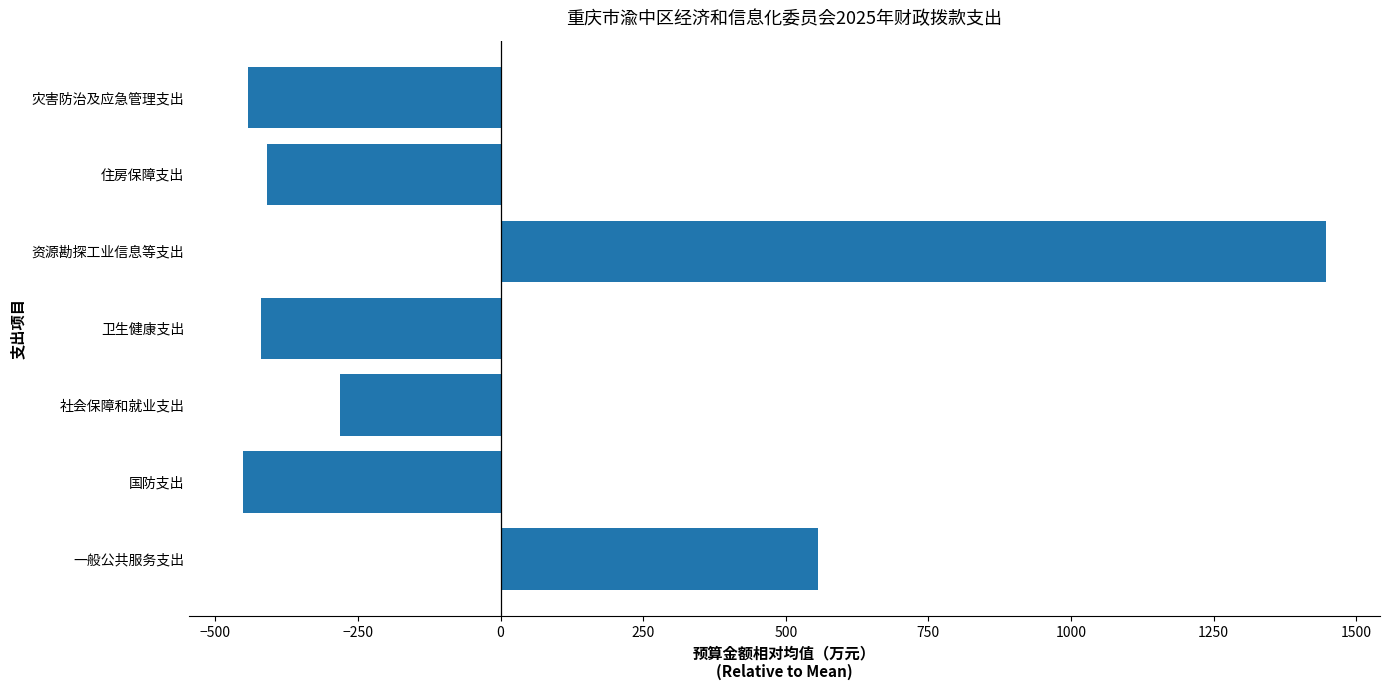

The chart shows a value of 2082.9 at 资源勘探工业信息等支出. True or false?

False